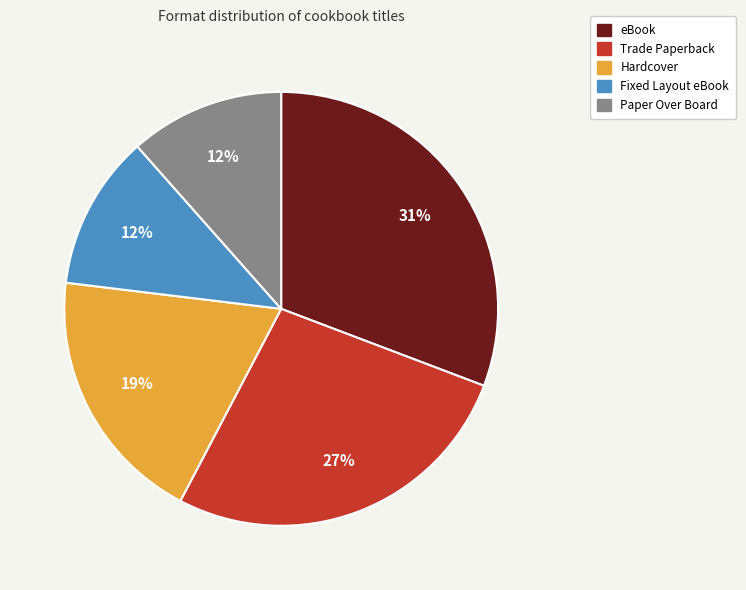

Which category has the biggest portion of the pie?

eBook